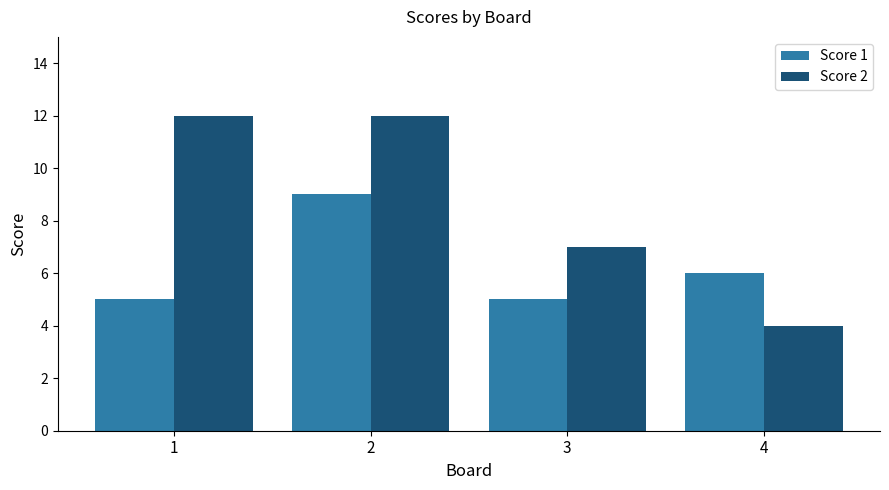

The value of Score 1 at 2 is 9. True or false?

True